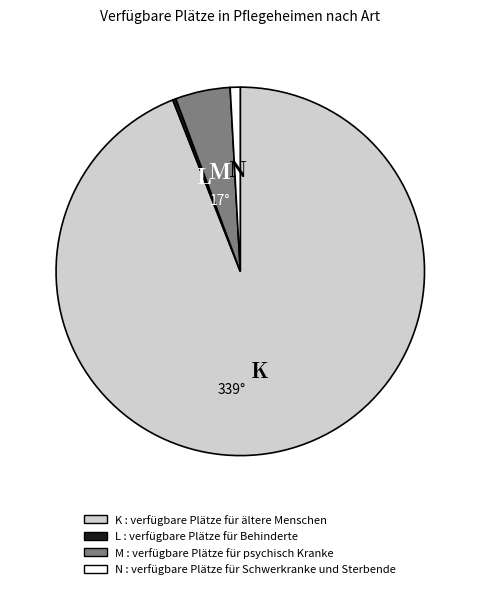

Is there any slice that represents more than half of the pie?

Yes